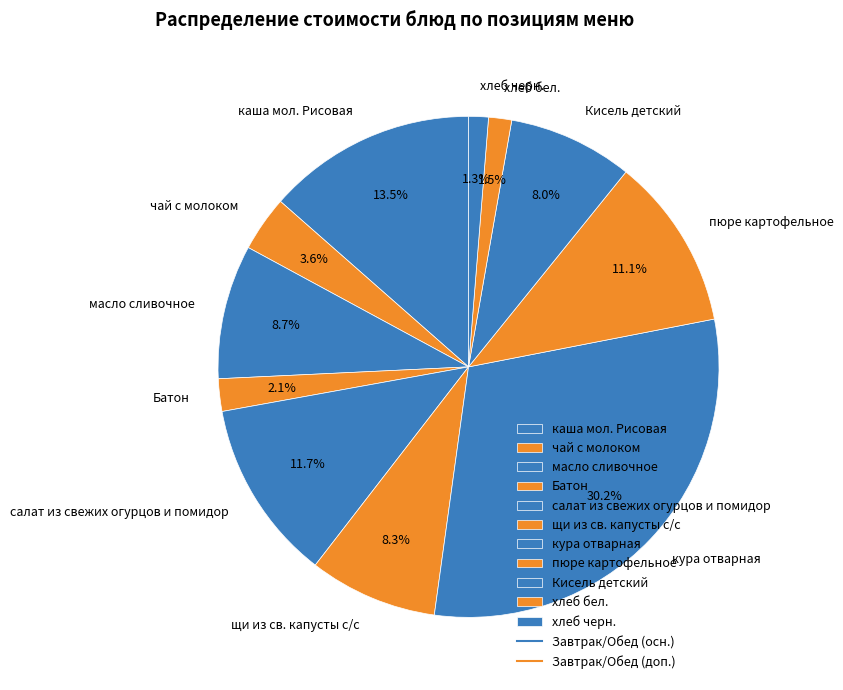

To the nearest percent, what portion does кура отварная represent?

30%